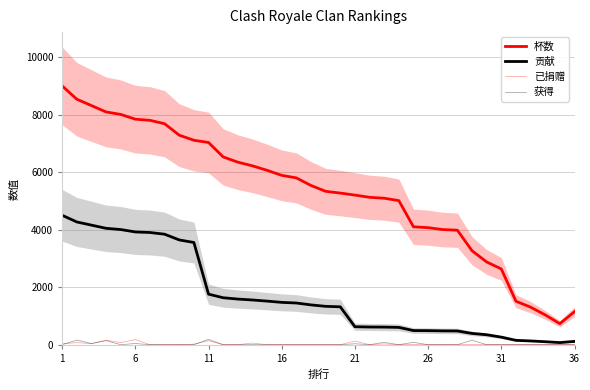

Which series has the largest total across all categories?

杯数